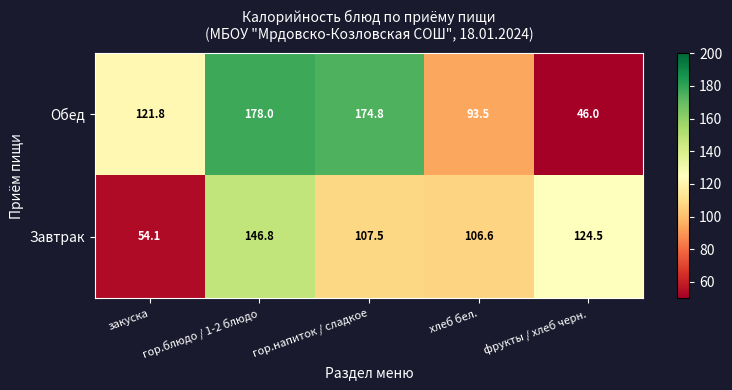

What is the approximate value of Обед at закуска?

121.8